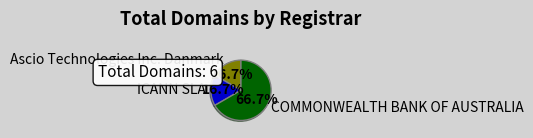

Is it true that COMMONWEALTH BANK OF AUSTRALIA is 54% of the pie?

False